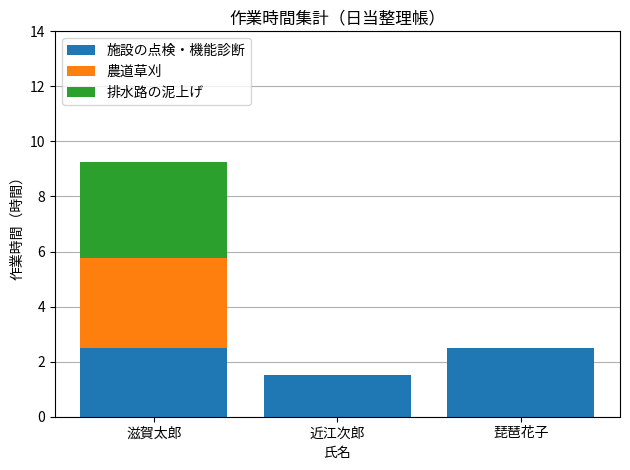

How many data points does each series have?

3